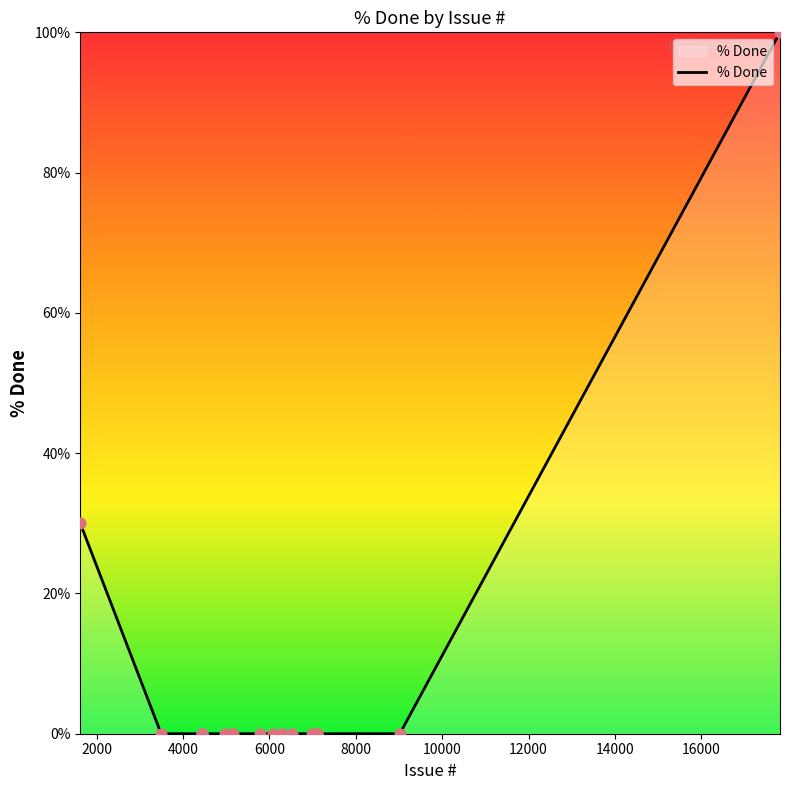

What is the greatest value displayed?

100